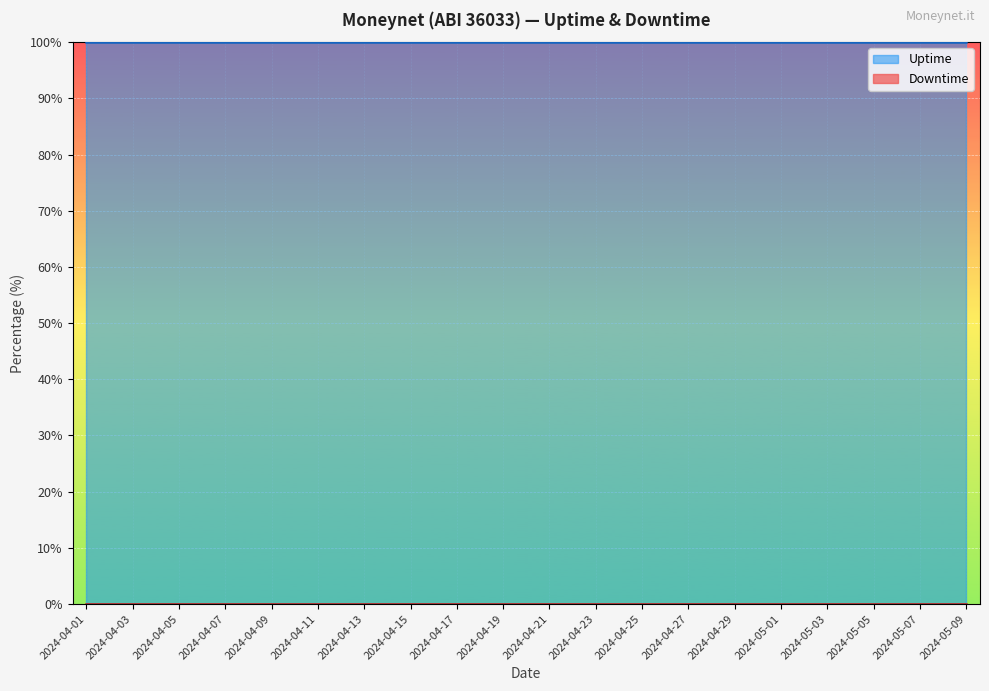

Reading left to right, list all the values displayed in this chart.

Uptime: 2024-04-01=100	2024-04-03=100	2024-04-05=100	2024-04-07=100	2024-04-09=100	2024-04-11=100	2024-04-13=100	2024-04-15=100	2024-04-17=100	2024-04-19=100	2024-04-21=100	2024-04-23=100	2024-04-25=100	2024-04-27=100	2024-04-29=100	2024-05-01=100	2024-05-03=100	2024-05-05=100	2024-05-07=100	2024-05-09=100
Downtime: 2024-04-01=0	2024-04-03=0	2024-04-05=0	2024-04-07=0	2024-04-09=0	2024-04-11=0	2024-04-13=0	2024-04-15=0	2024-04-17=0	2024-04-19=0	2024-04-21=0	2024-04-23=0	2024-04-25=0	2024-04-27=0	2024-04-29=0	2024-05-01=0	2024-05-03=0	2024-05-05=0	2024-05-07=0	2024-05-09=0